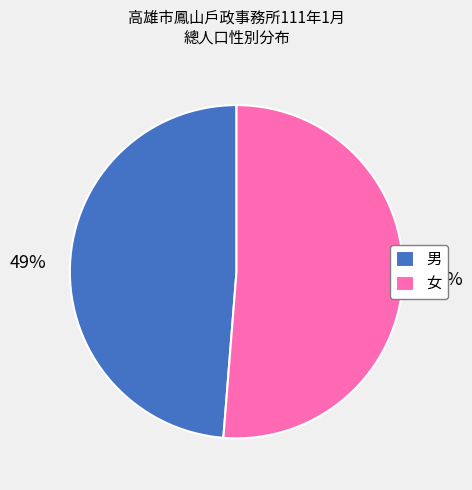

What percentage is the 女 slice, to the nearest percent?

51%